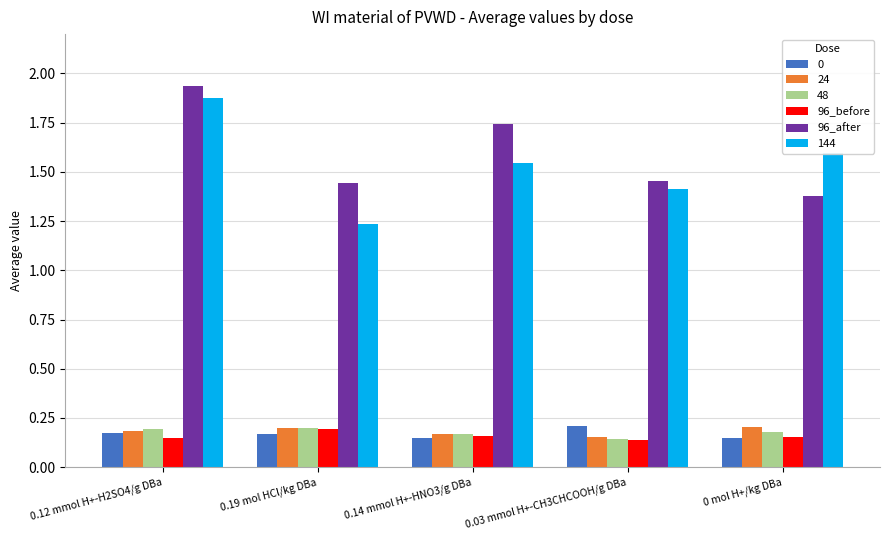

What is the spread (max minus min) of values at 0.12 mmol H+-H2SO4/g DBa?

1.8